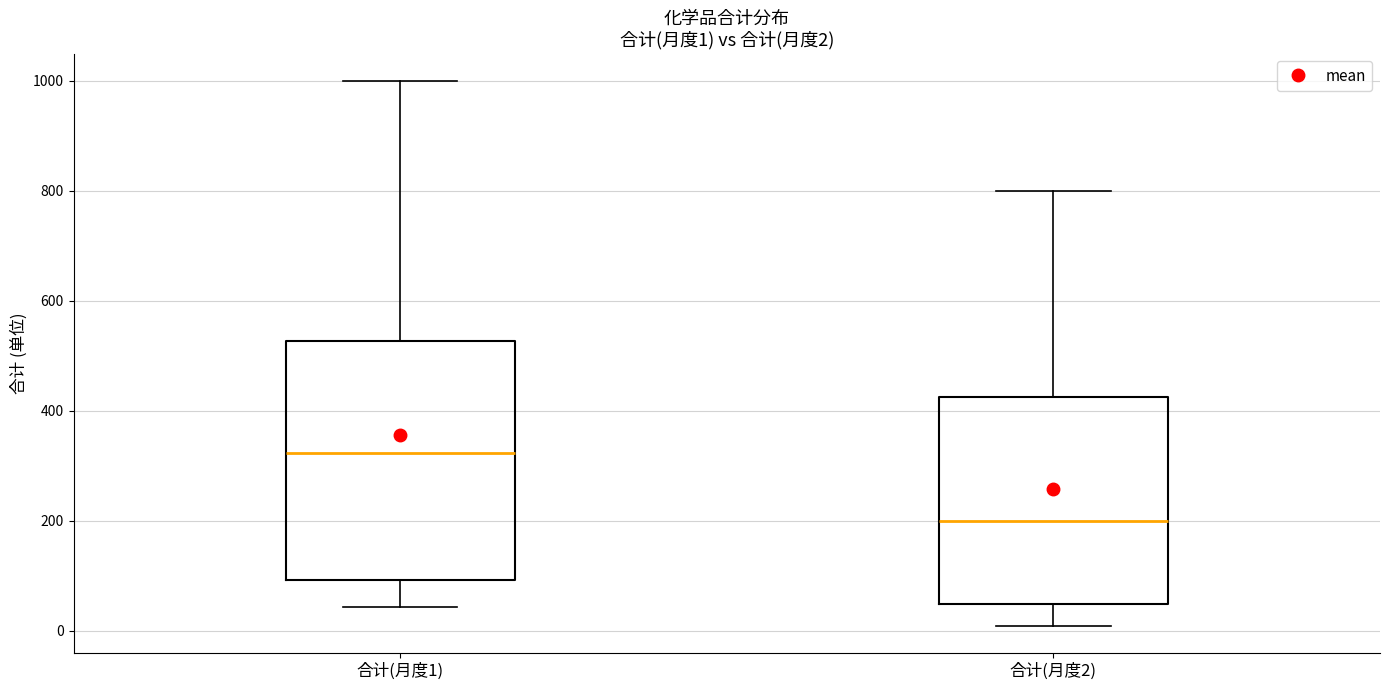

Which box has the lowest median line?

合计(月度2)